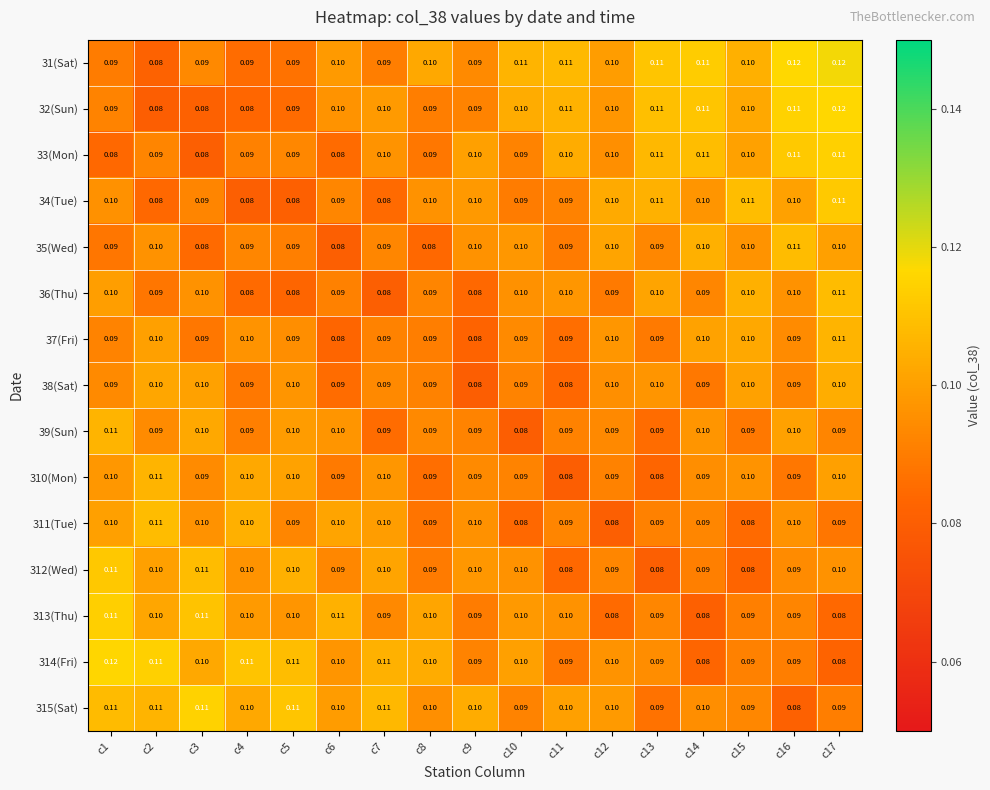

Is the value of 39(Sun) at c1 greater than the value of 310(Mon) at c15?

Yes